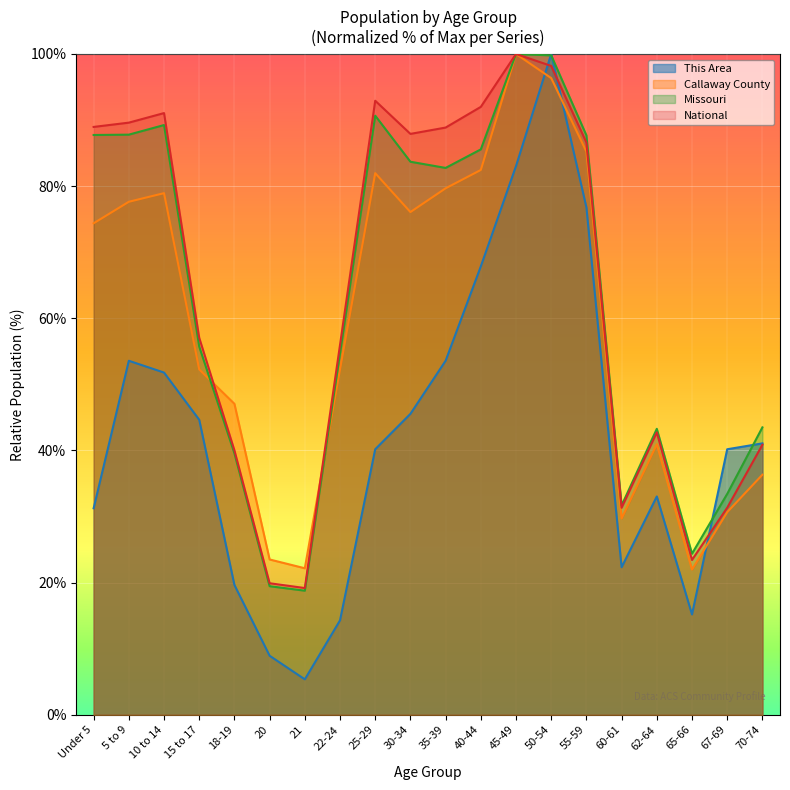

What is the value of the This Area point at the 4th from the left?

44.6